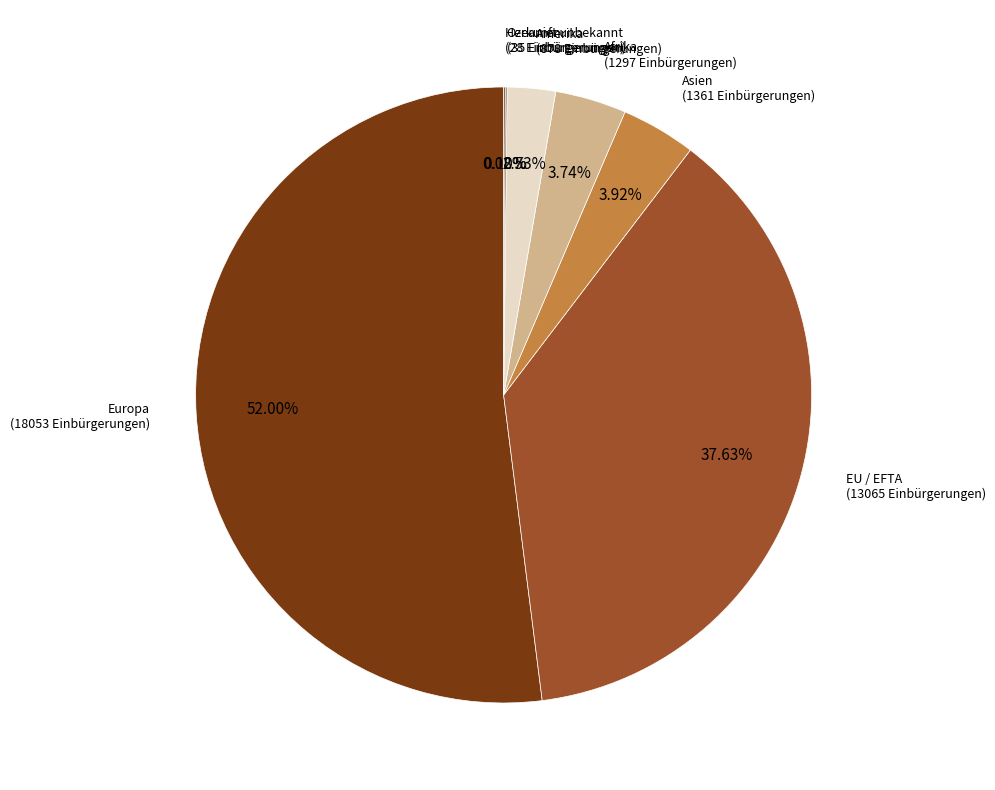

Which slice is the largest?

Europa